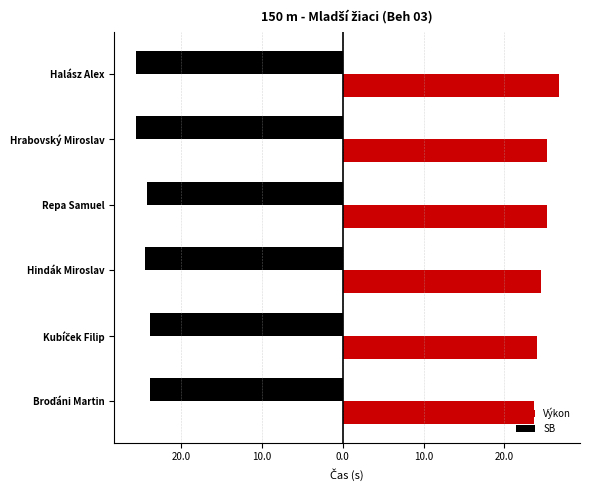

What are all the series names shown in the legend?

Výkon, SB